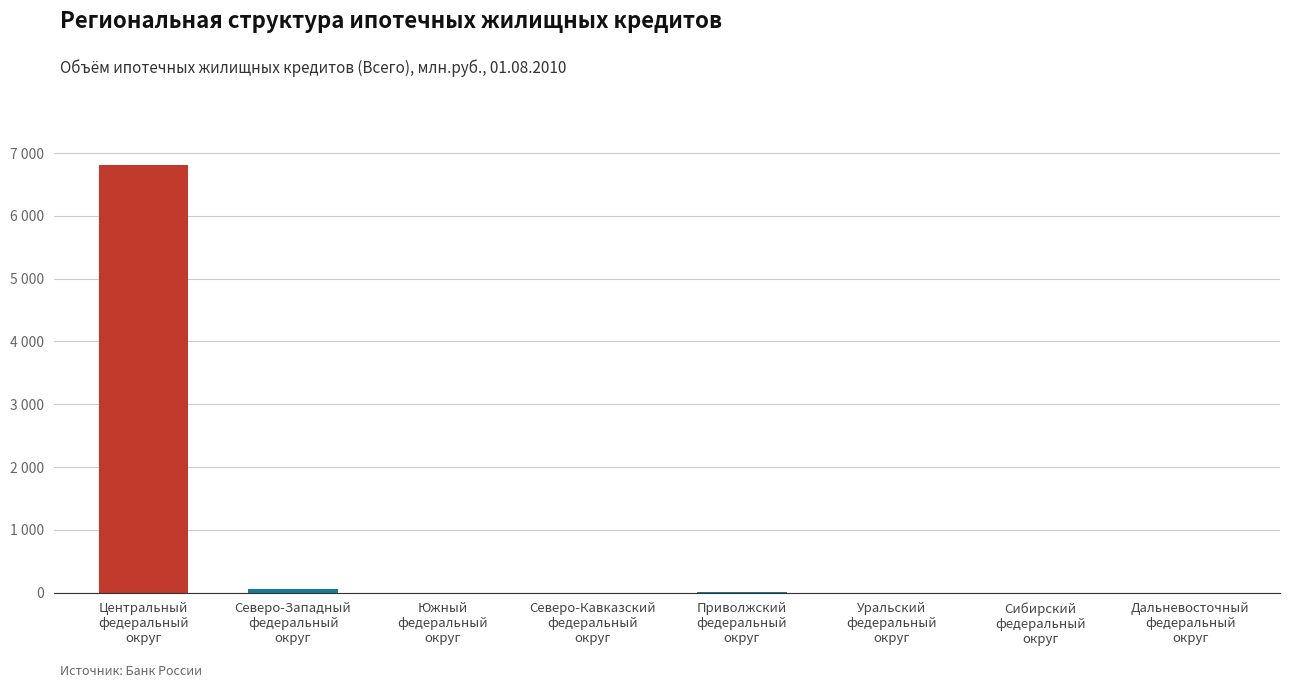

What is the difference between the maximum and minimum values?

6810